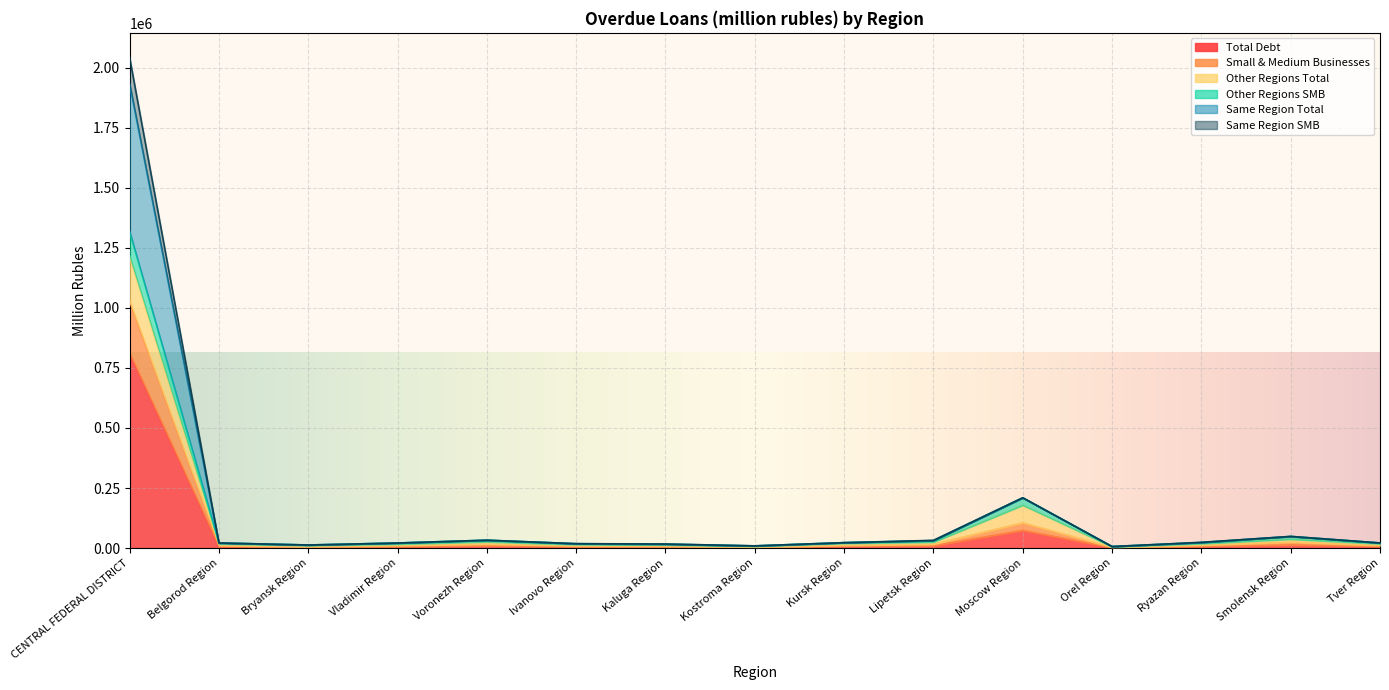

At how many categories does at least one series exceed 769065?

1